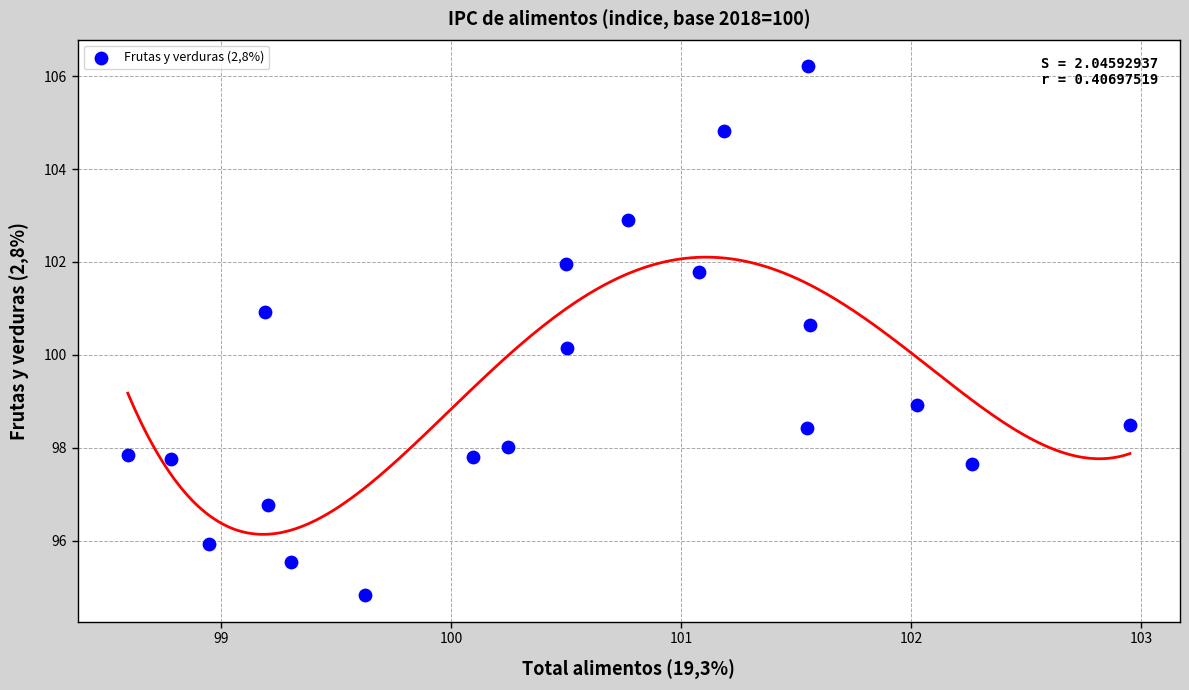

What Y value in the scatter plot is closest to 100?

100.2